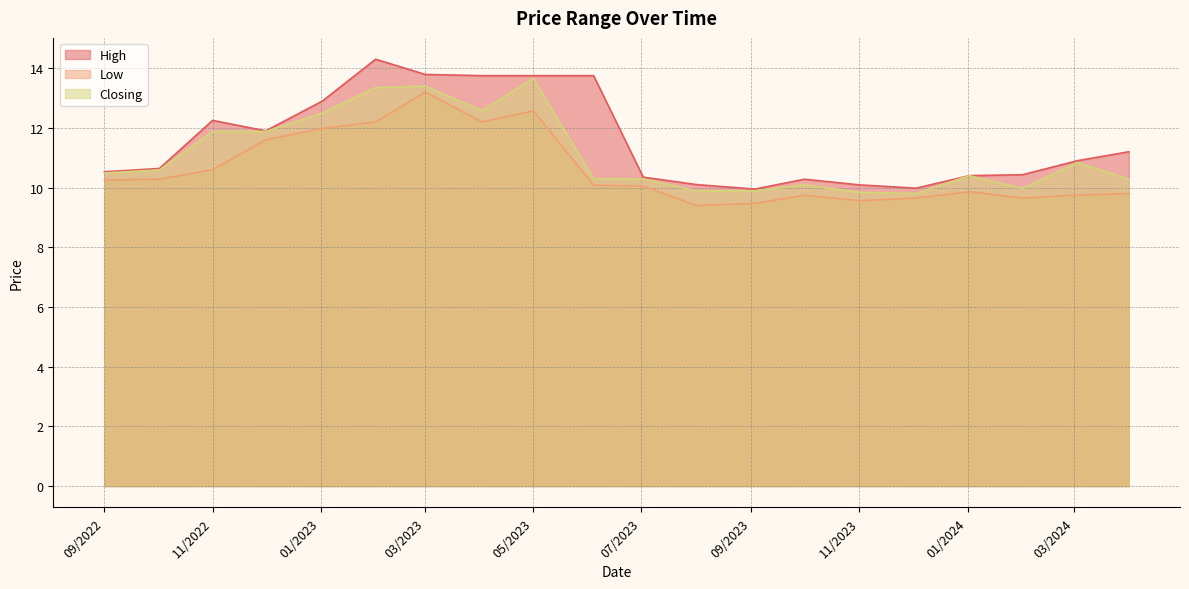

What position from the left is 03/12/2023?

5